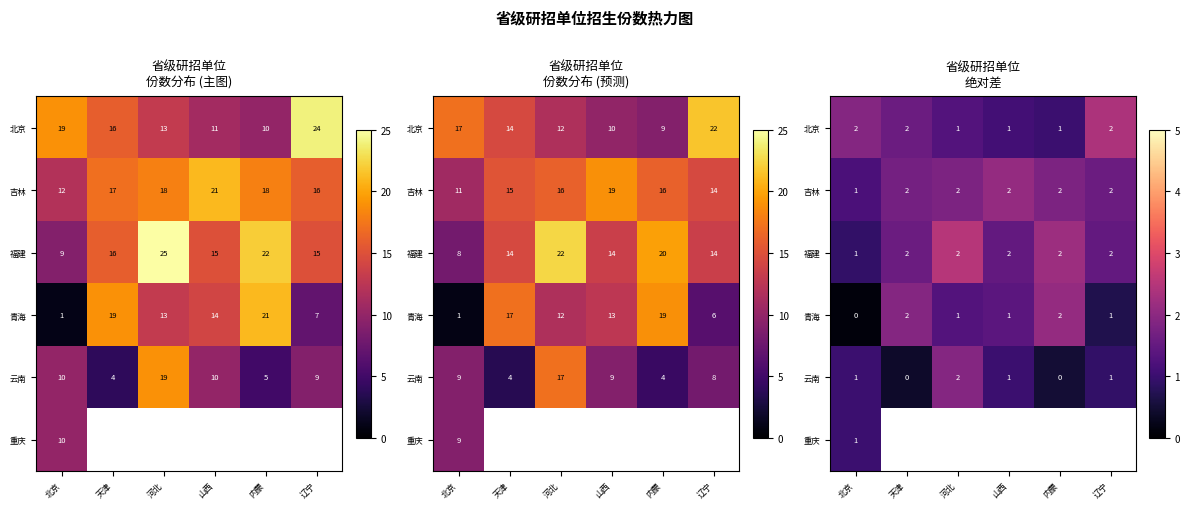

Rank the series at 辽宁 from highest to lowest value.

北京, 吉林, 福建, 云南, 重庆, 青海